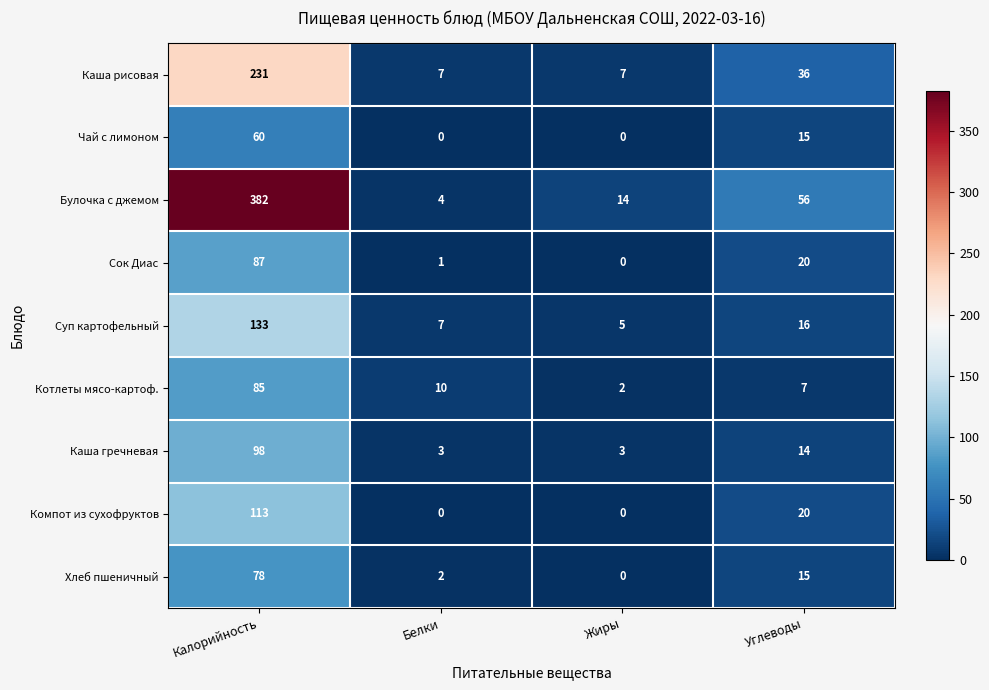

List the labels in order of Хлеб пшеничный value, smallest first.

Жиры, Белки, Углеводы, Калорийность